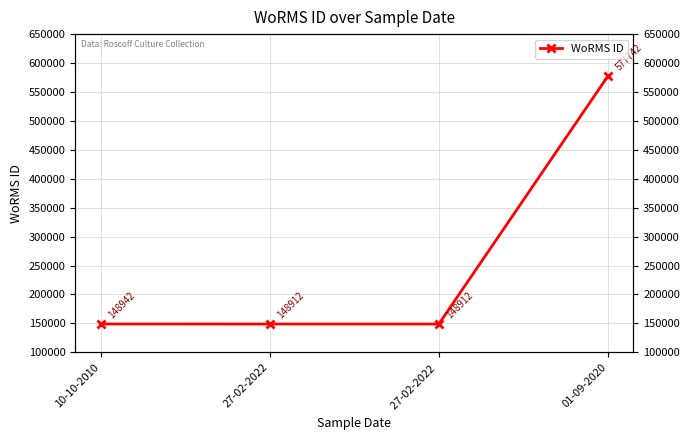

What position from the left is 27-02-2022?

2